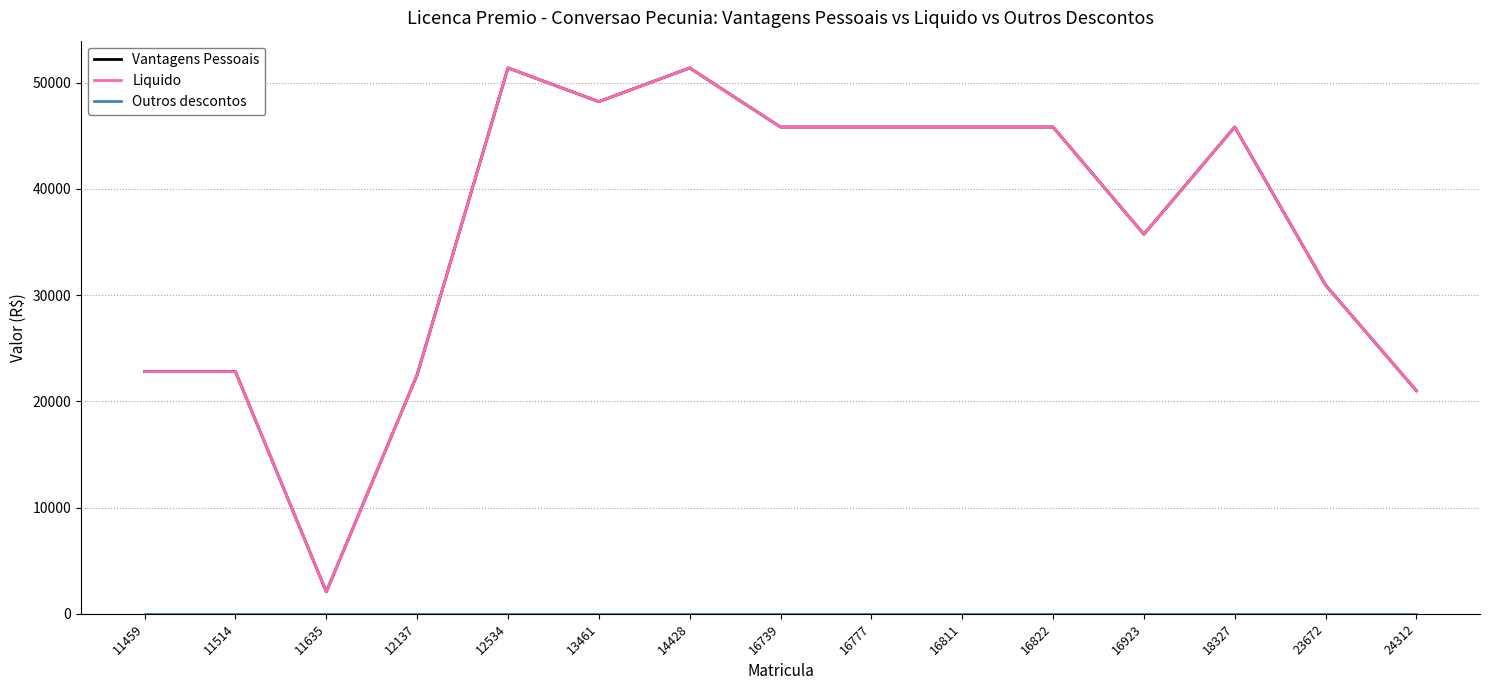

Does the chart display data point markers on the line(s)?

No